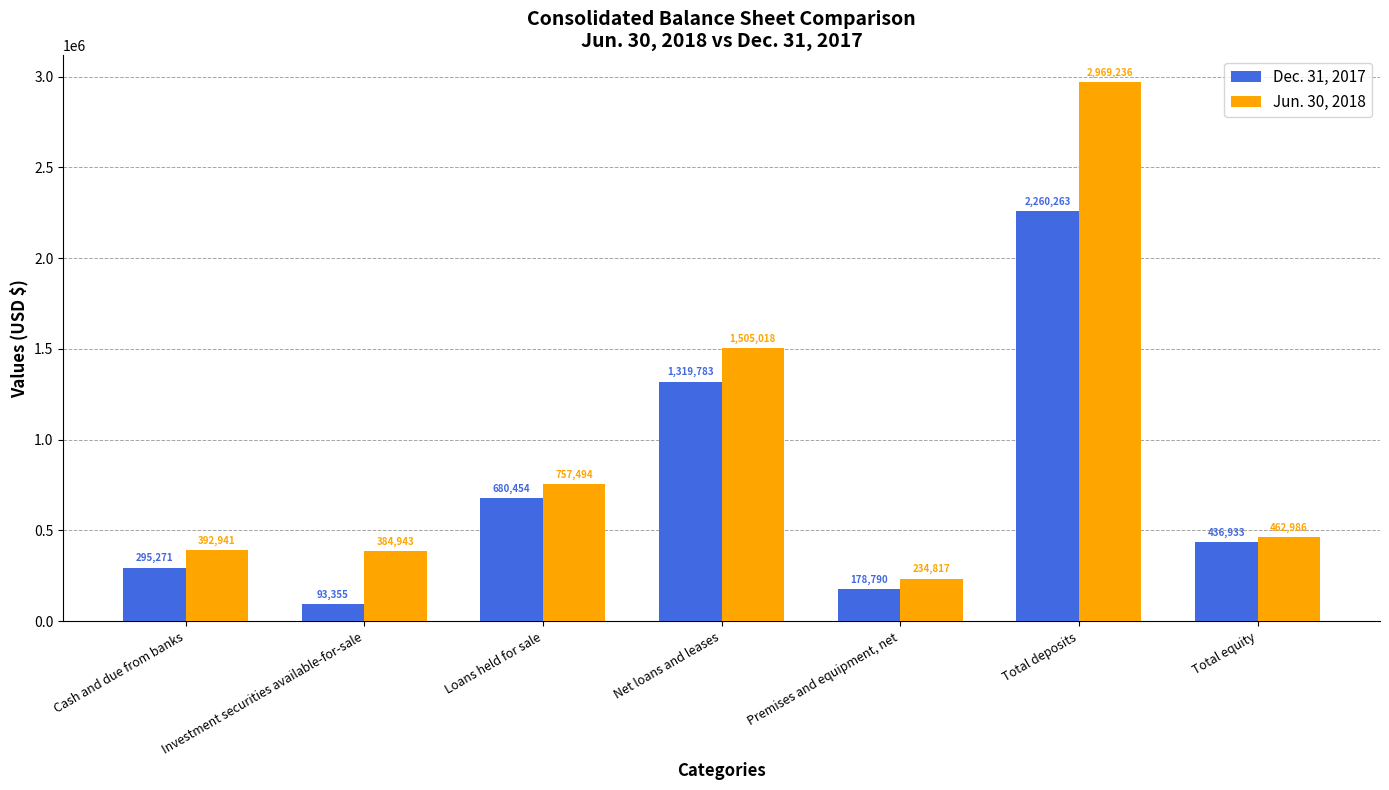

What is the difference between the maximum and minimum values in the Jun. 30, 2018 series?

2734419